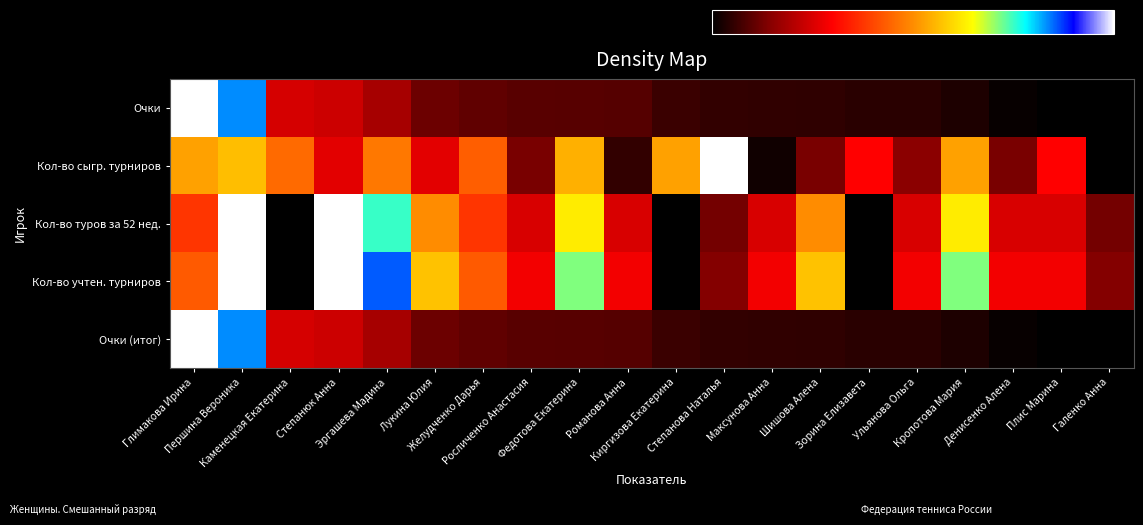

How many distinct data groups are displayed?

5